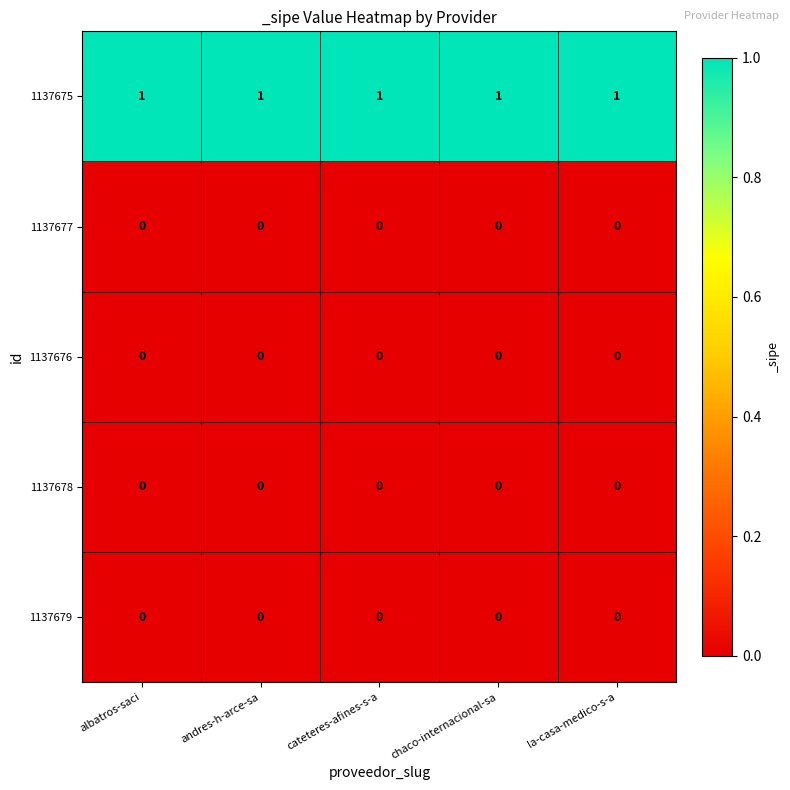

What is the maximum value shown in the chart?

1